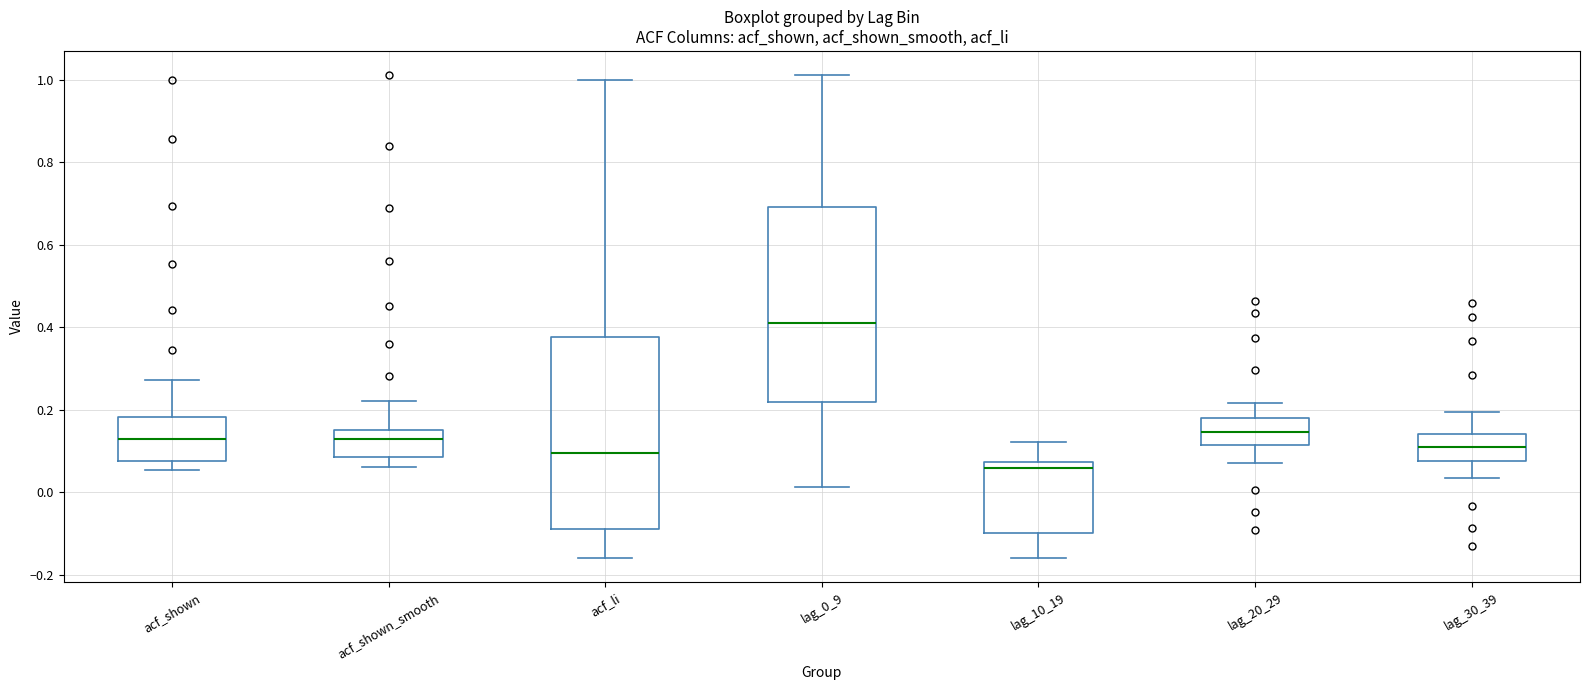

Reading left to right, read every box against the y-axis: the position of its median line, the range the box covers, and the ends of its whiskers. The values are not printed on the chart, so give them approximately, as read against the axis.

acf_shown: median 0.12, box 0.08 to 0.18, whiskers 0.06 to 0.28
acf_shown_smooth: median 0.12, box 0.08 to 0.14, whiskers 0.06 to 0.22
acf_li: median 0.10, box -0.08 to 0.38, whiskers -0.16 to 1.00
lag_0_9: median 0.42, box 0.22 to 0.70, whiskers 0.02 to 1.02
lag_10_19: median 0.06, box -0.10 to 0.08, whiskers -0.16 to 0.12
lag_20_29: median 0.14, box 0.12 to 0.18, whiskers 0.08 to 0.22
lag_30_39: median 0.10, box 0.08 to 0.14, whiskers 0.04 to 0.20